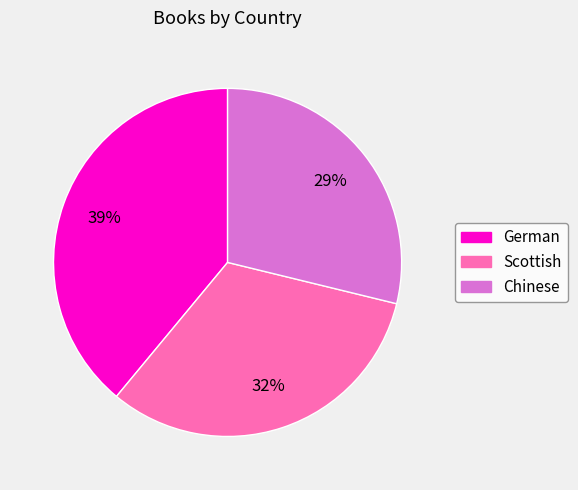

Is it true that Scottish is 32% of the pie?

True